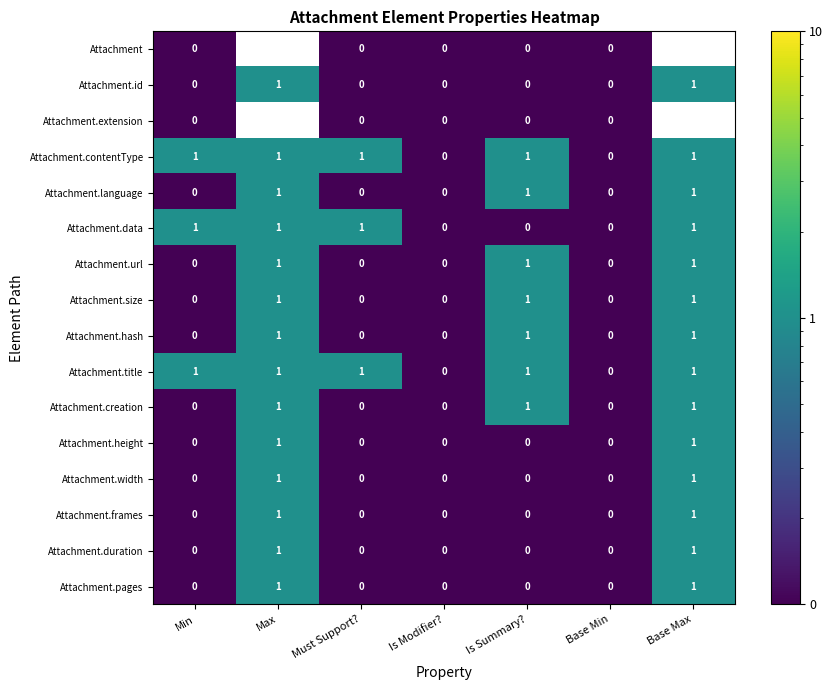

Is it true that Attachment.id equals 0.5 at Must Support??

False